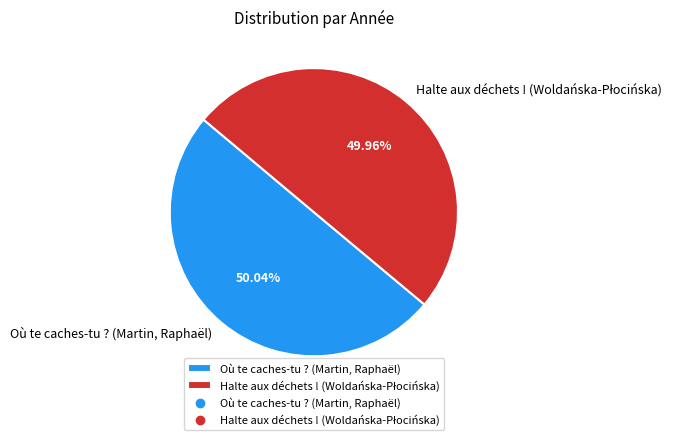

To the nearest percent, what is the average slice percentage?

50%